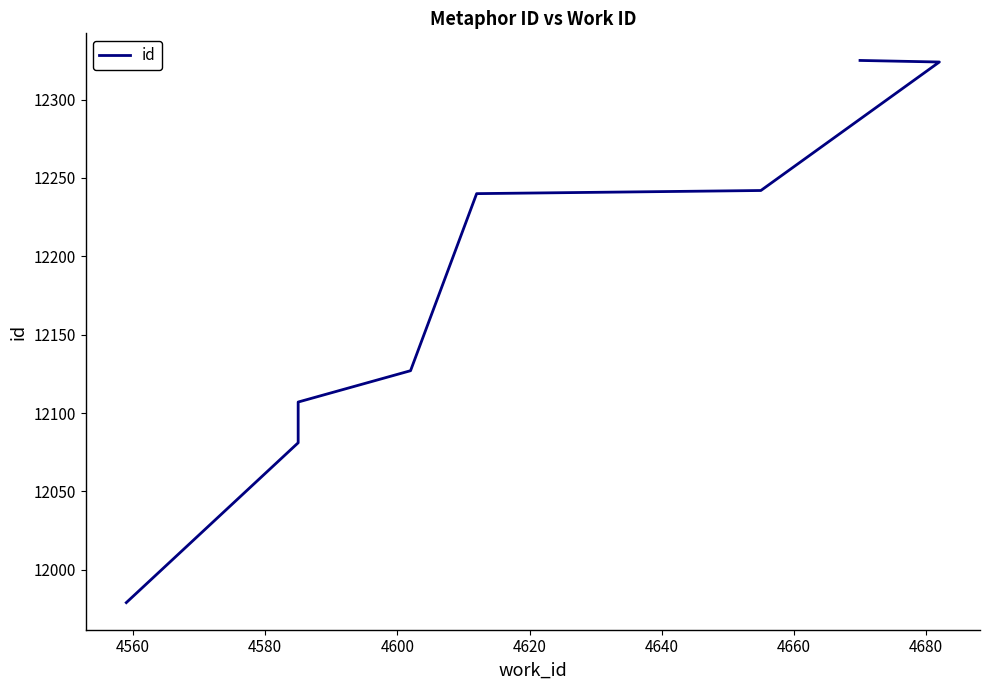

The chart shows a value of 4042 at 4660. True or false?

False